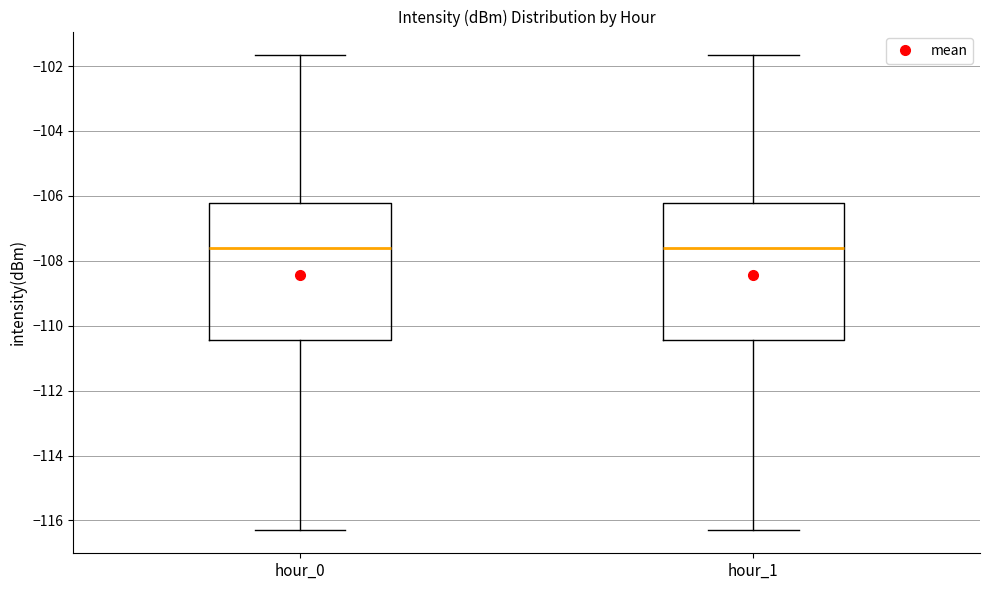

Where does the lower whisker of the box for hour_1 end on the y-axis? The values are not printed on the chart, so give them approximately, as read against the axis.

-116.2